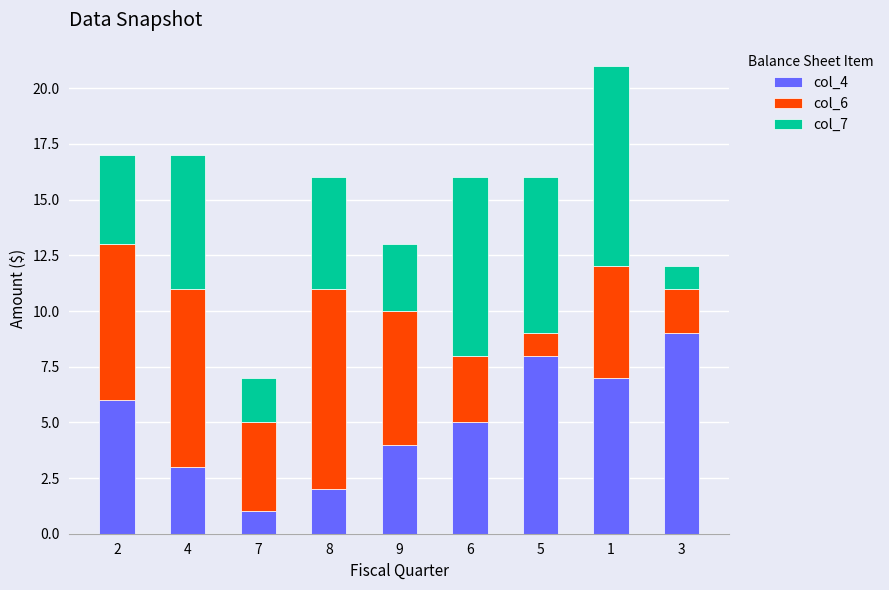

The col_4 series shows 3 at 8. True or false?

False